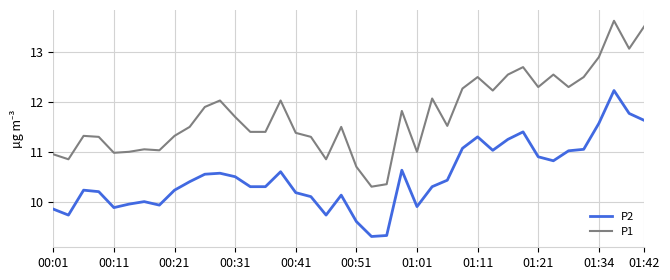

What is the maximum value shown in the chart?

13.6